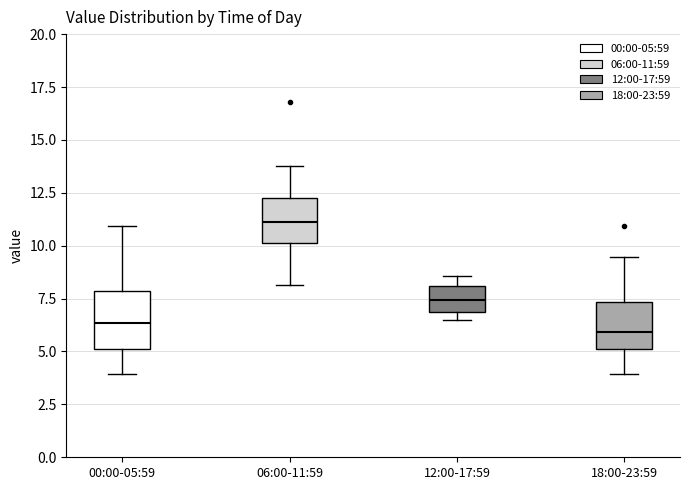

Which box's median line is the highest?

06:00-11:59